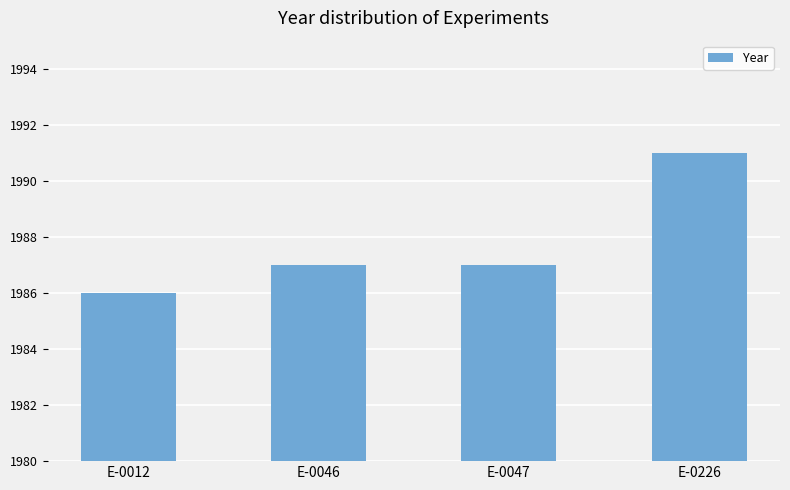

Reading left to right, list all the values displayed in this chart.

1986	1987	1987	1991